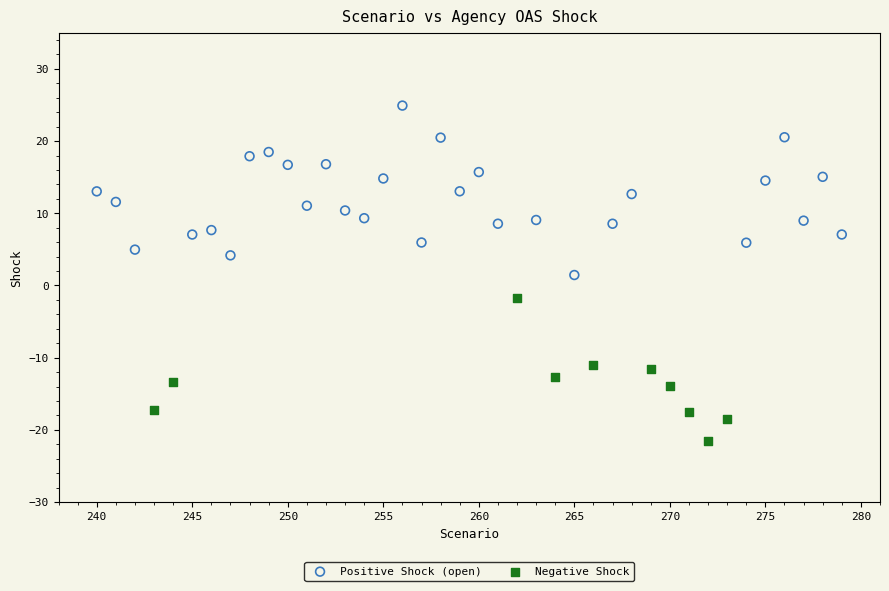

Which series contains the lowest Y value?

Negative Shock